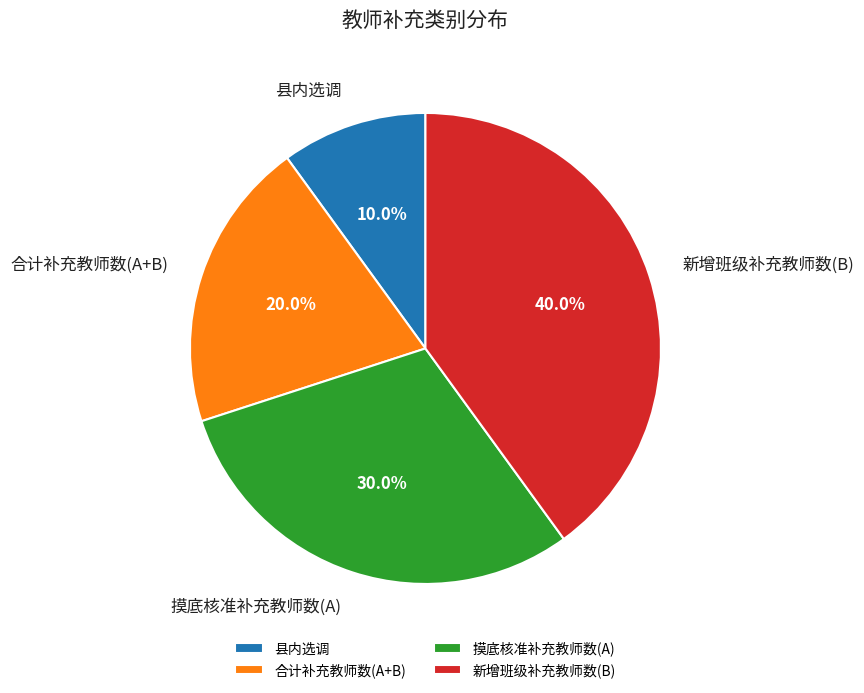

True or false: 合计补充教师数(A+B) accounts for 34% of the total.

False